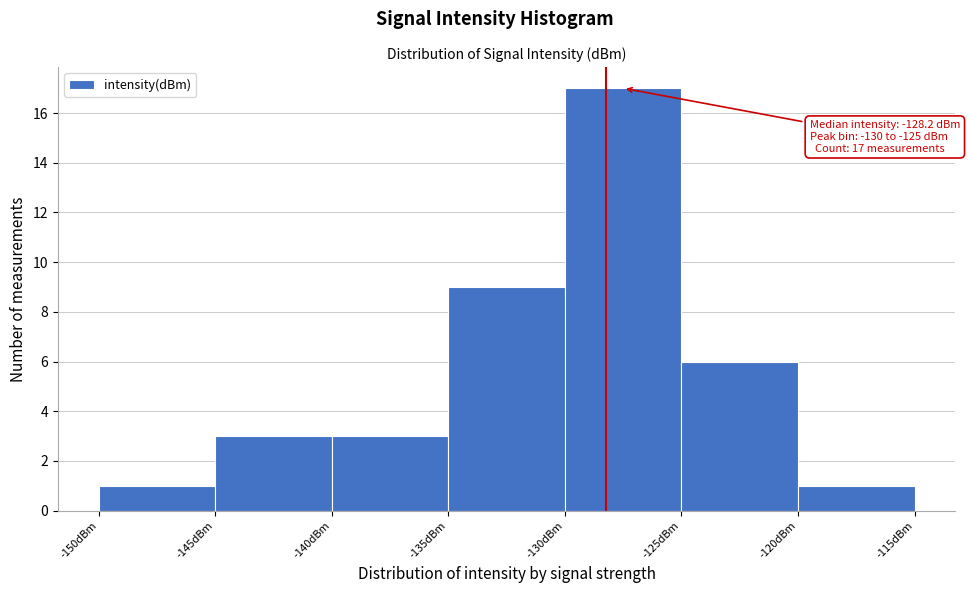

Over which range of the x-axis is the bar tallest?

-130 to -125